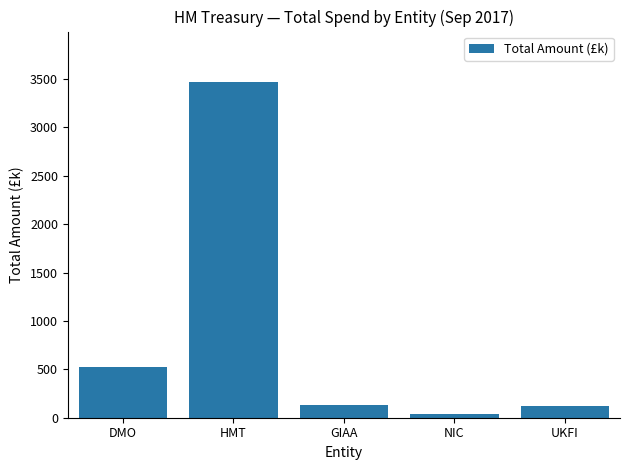

What is the label of the 2nd bar from the left?

HMT